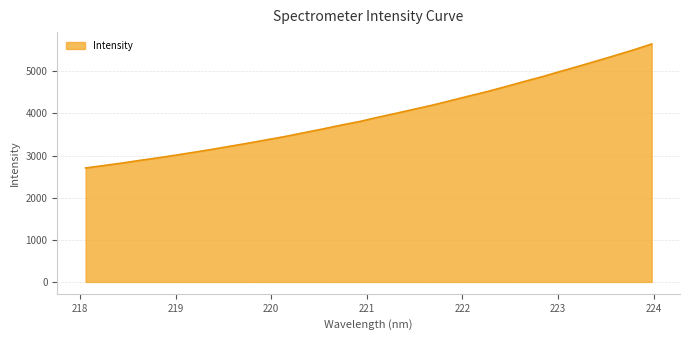

What is the smallest value displayed?

2703.7